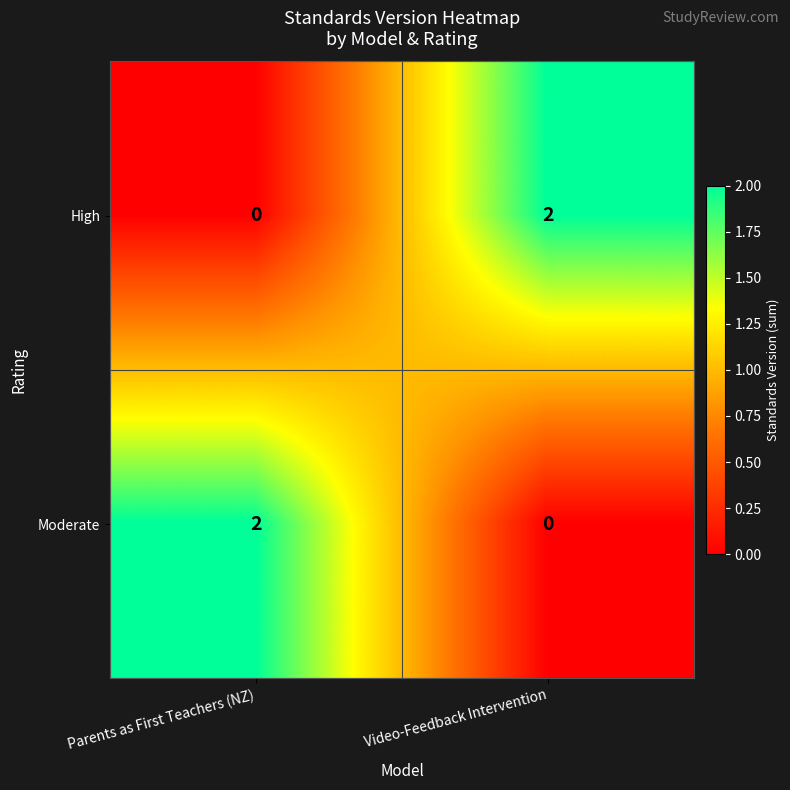

Is the value of High at Parents as First Teachers (NZ) greater than the value of Moderate at Parents as First Teachers (NZ)?

No